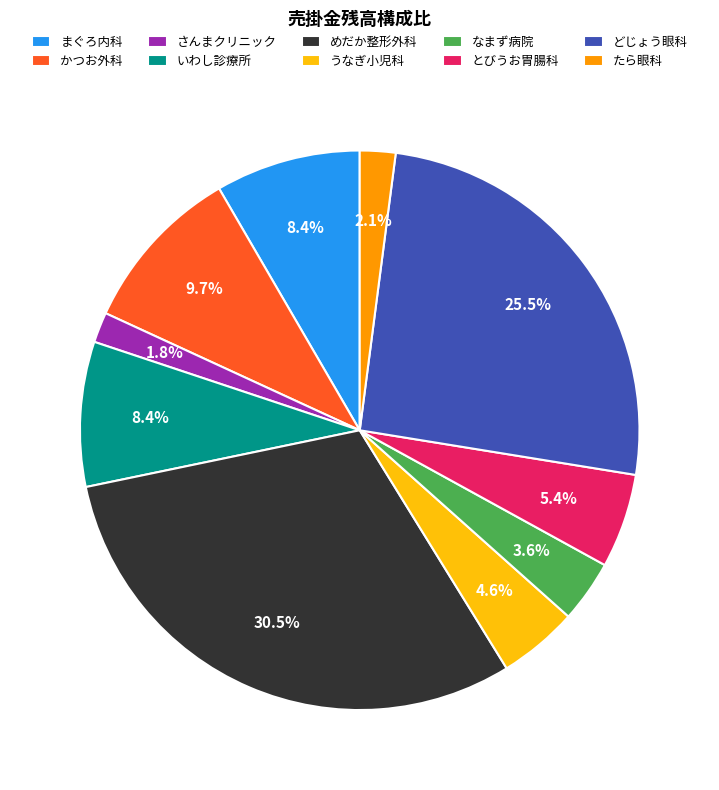

Is いわし診療所 the majority of the pie?

No